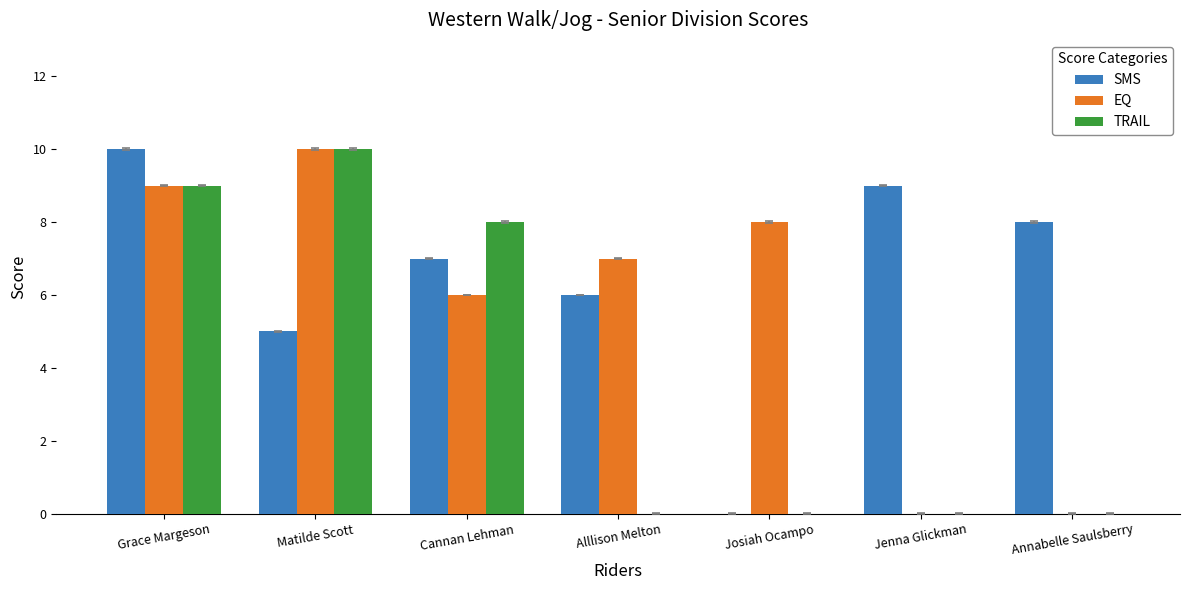

Is it true that EQ equals 9 at Grace Margeson?

True